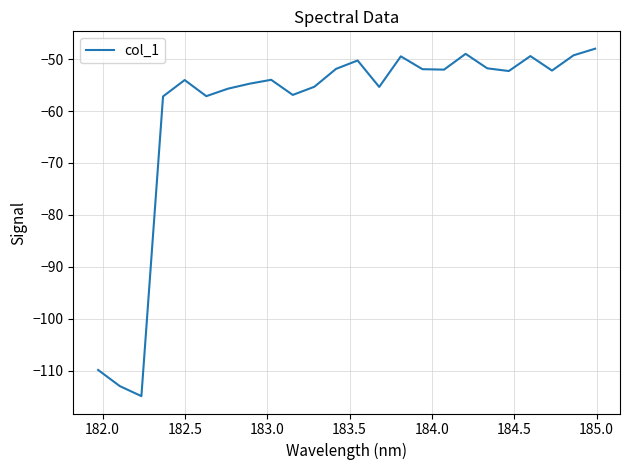

Does the chart have visible grid lines?

Yes